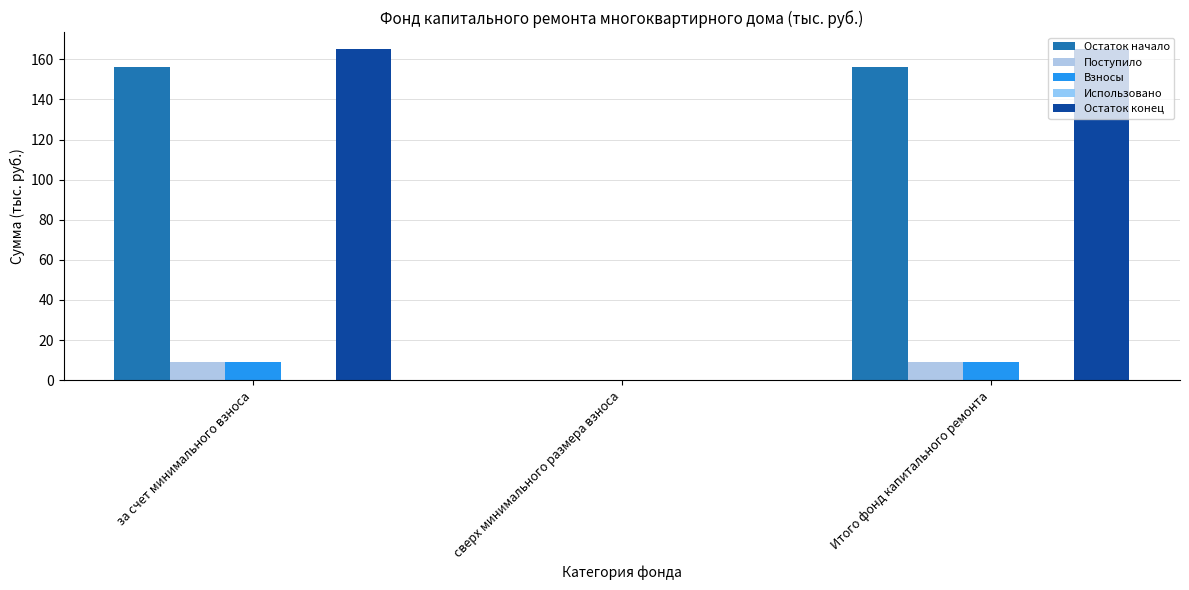

How many groups of bars are there?

3